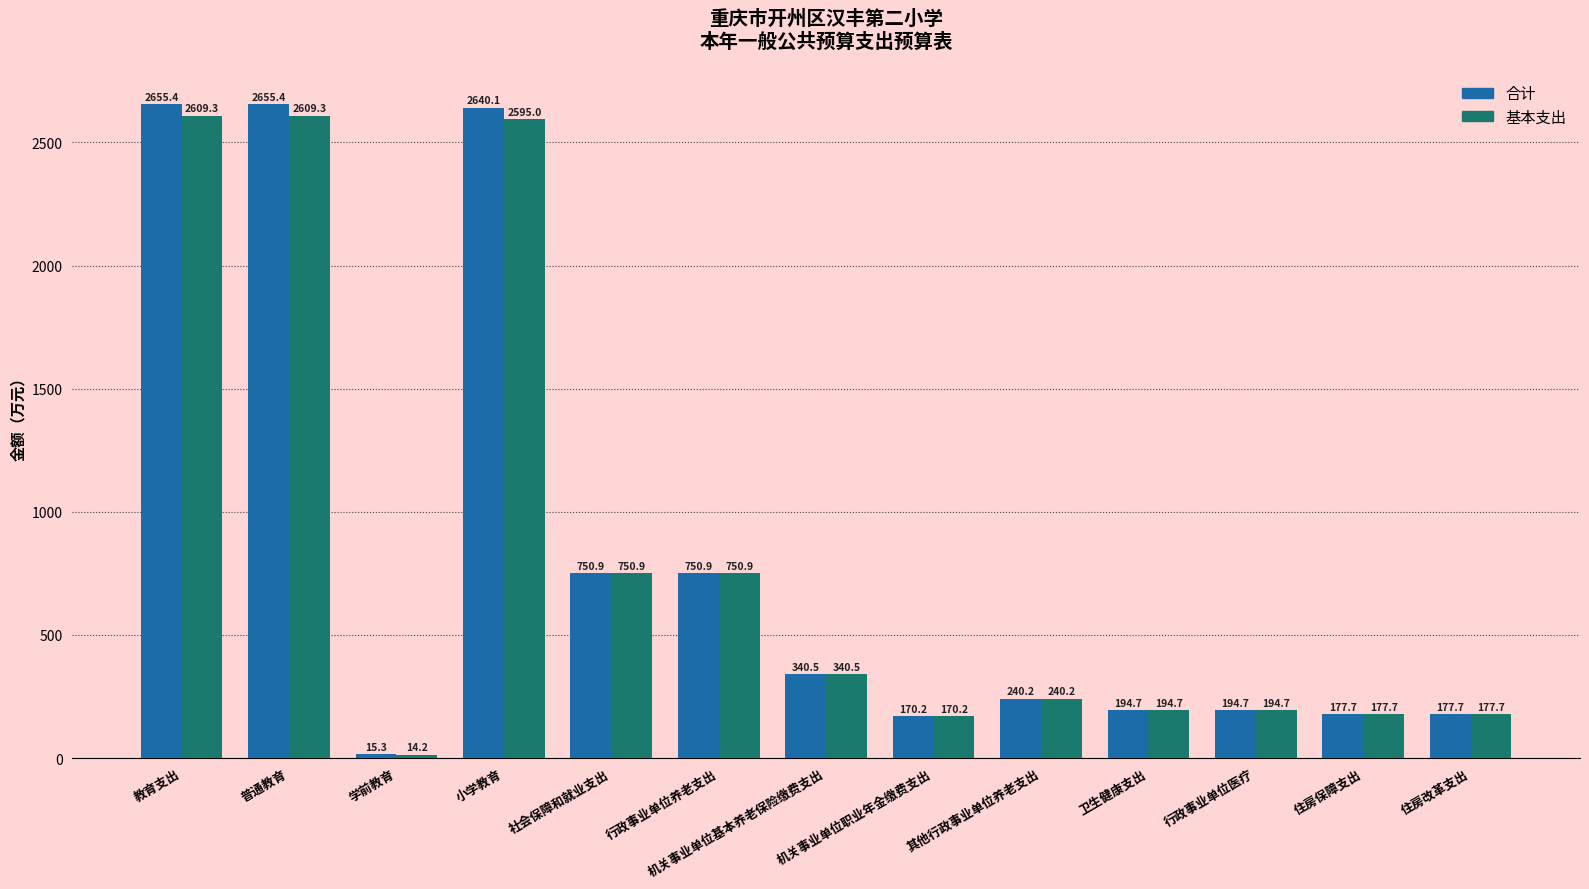

Which category has the lowest value across all series?

学前教育